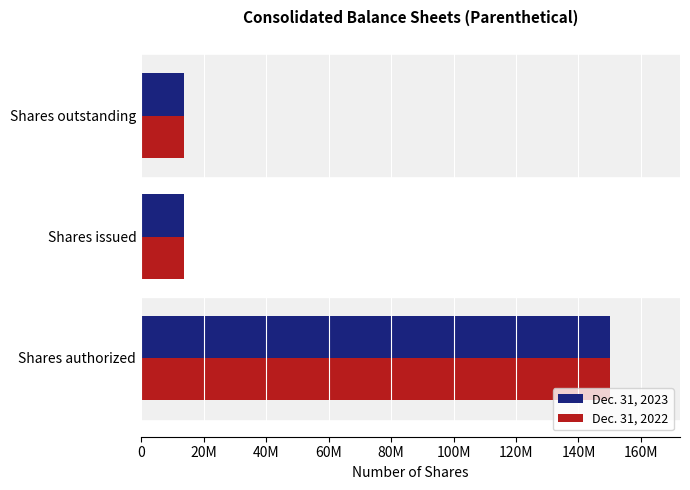

What position from the left is Shares authorized?

1